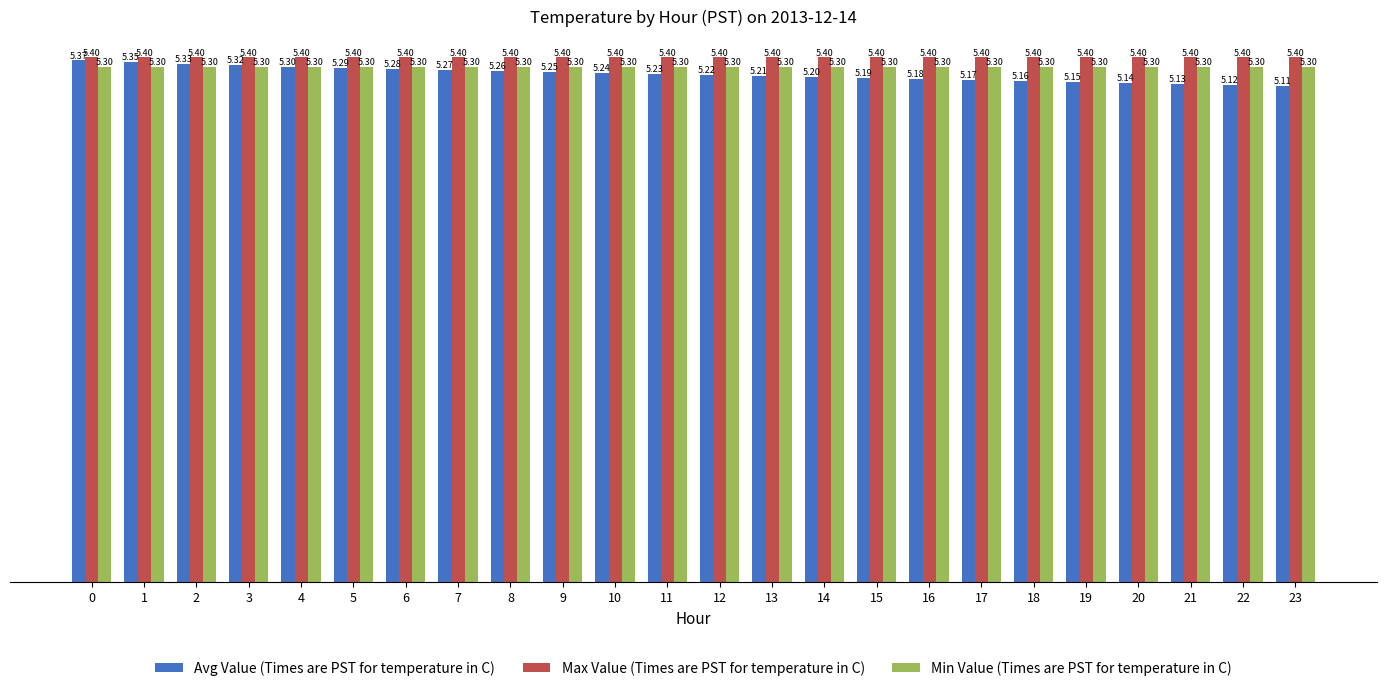

What is the difference between the highest and lowest values at 16?

0.2